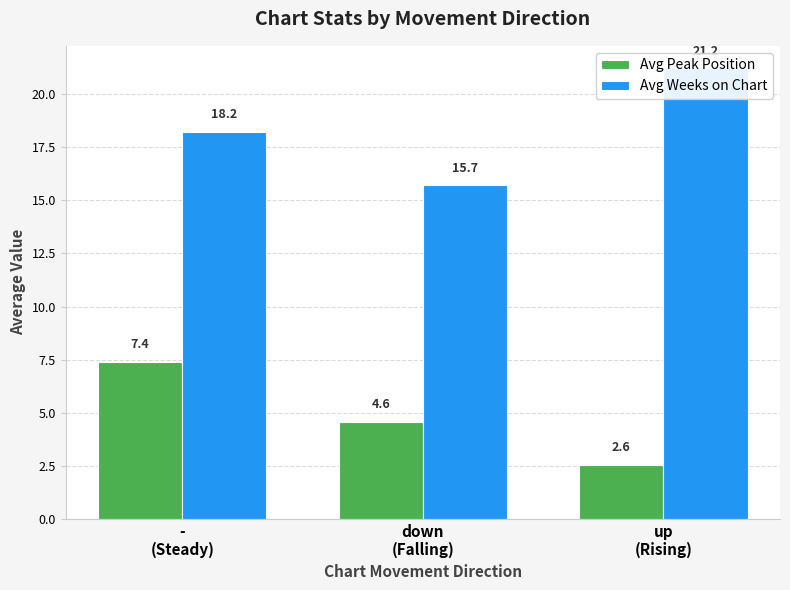

Reading left to right, list all the values displayed in this chart.

Avg Peak Position: -
(Steady)=7.4	down
(Falling)=4.6	up
(Rising)=2.6
Avg Weeks on Chart: -
(Steady)=18.2	down
(Falling)=15.7	up
(Rising)=21.2